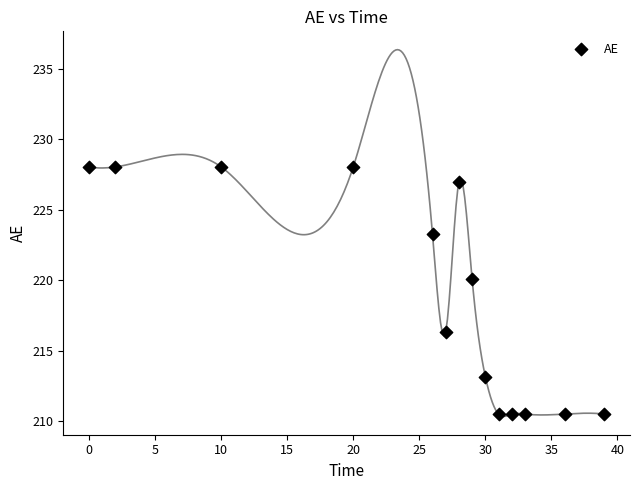

What Y value in the scatter plot is closest to 219?

220.1